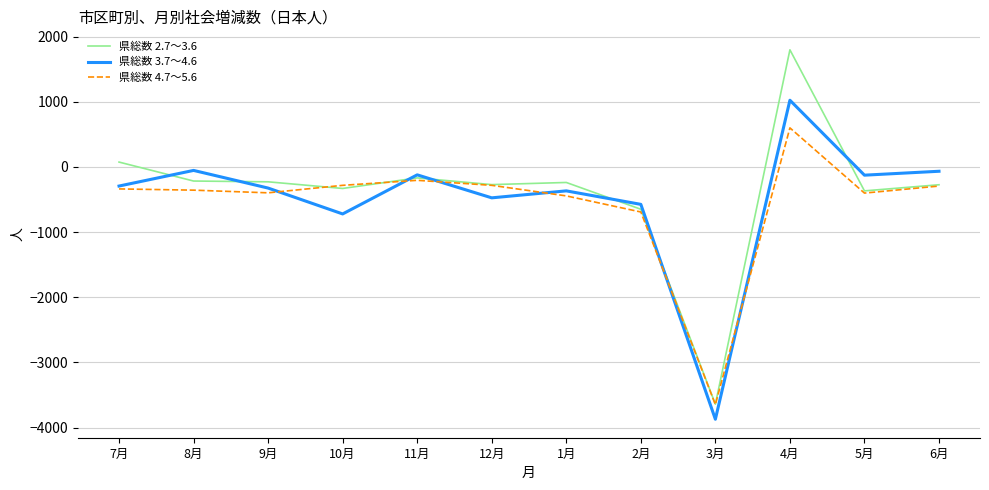

What is the greatest value displayed?

1797